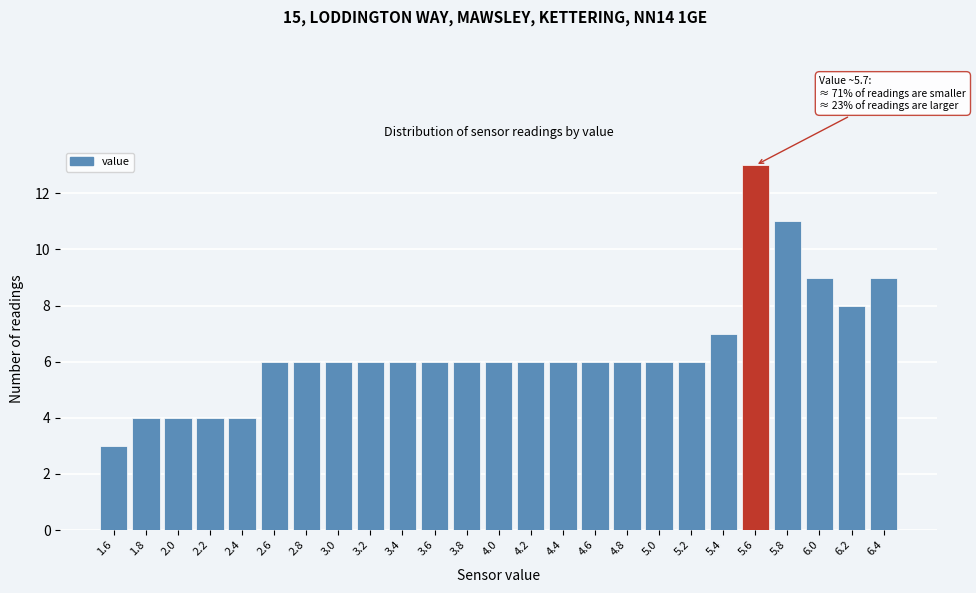

Reading left to right, what are all the values shown in this chart?

3	4	4	4	4	6	6	6	6	6	6	6	6	6	6	6	6	6	6	7	13	11	9	8	9